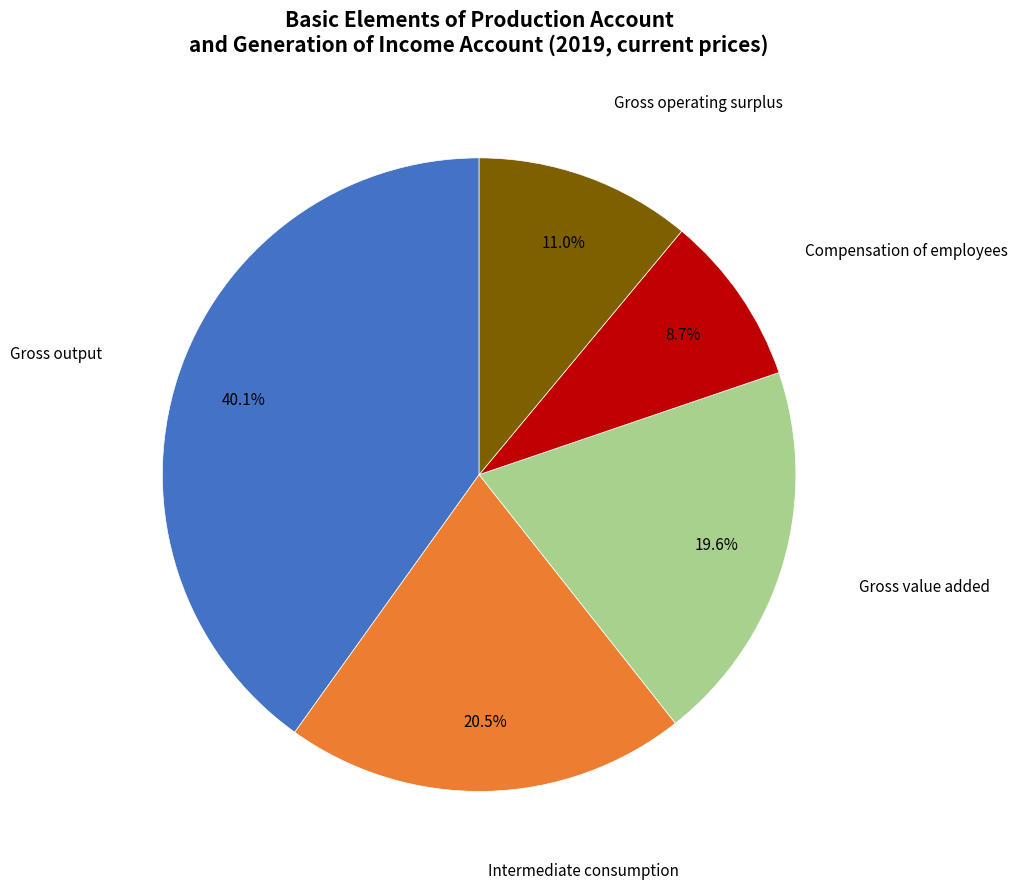

Rank the categories by value from lowest to highest.

Compensation of employees, Gross operating surplus, Gross value added, Intermediate consumption, Gross output